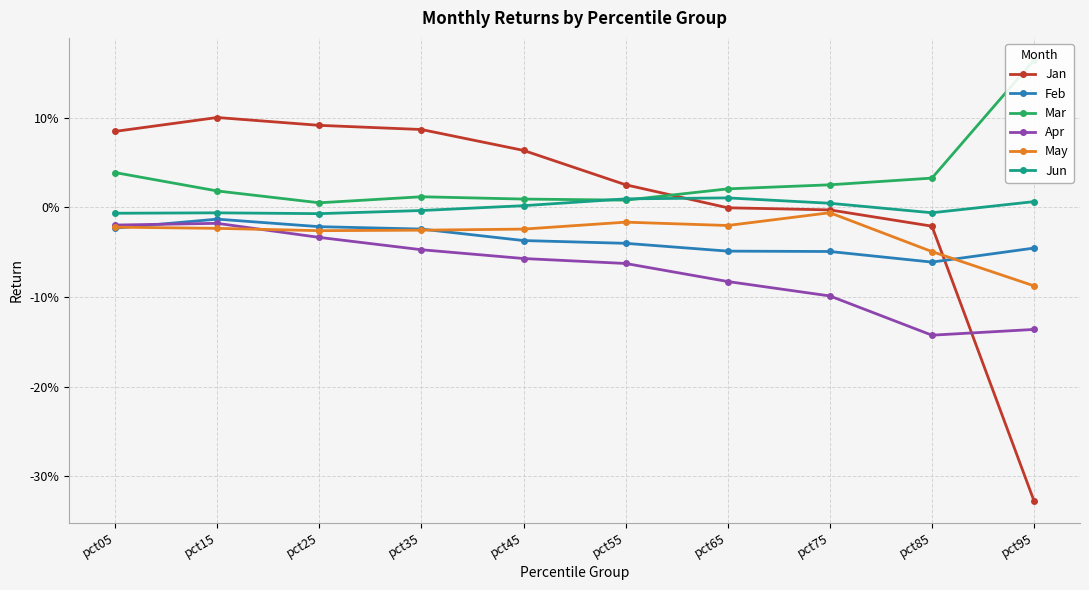

What is the difference between the maximum and minimum values in the Jan series?

0.4